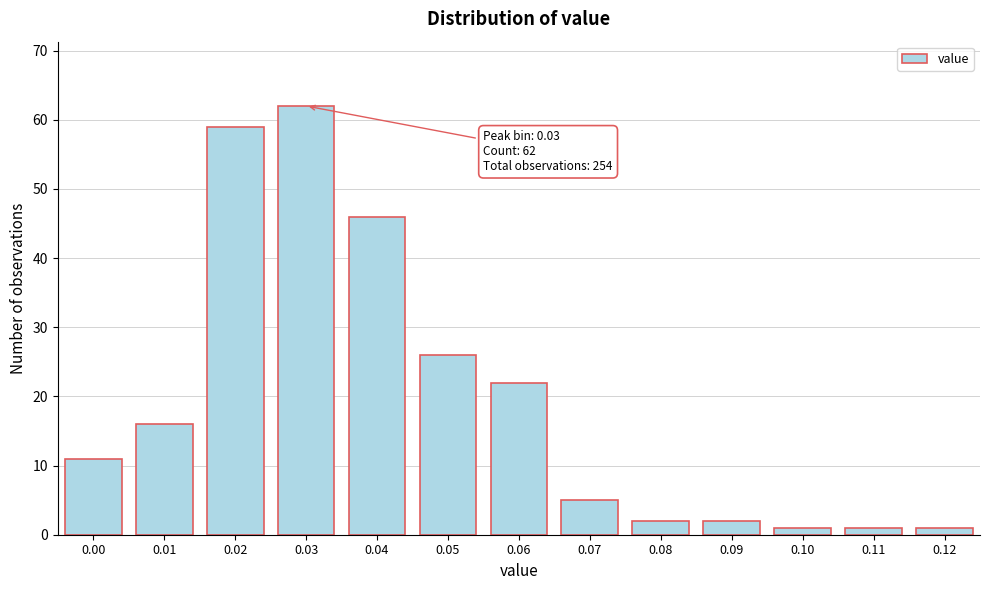

Reading left to right, transcribe all the data shown in this chart.

11	16	59	62	46	26	22	5	2	2	1	1	1